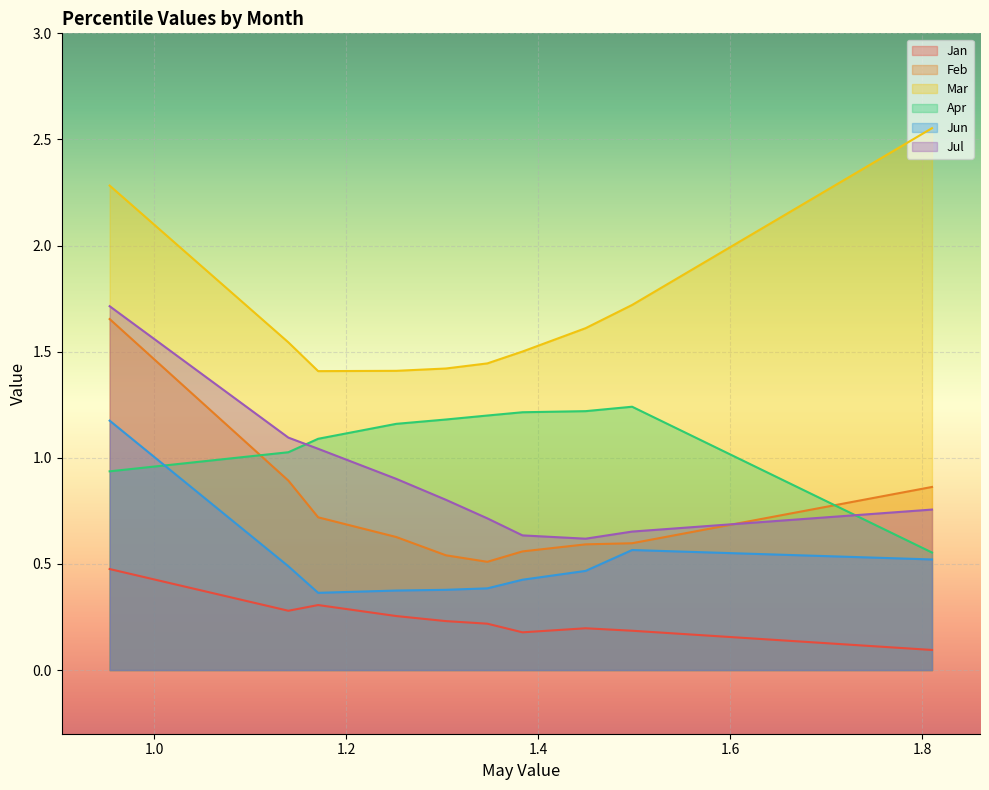

True or false: Apr has a value of 0.6 at pct15.

False